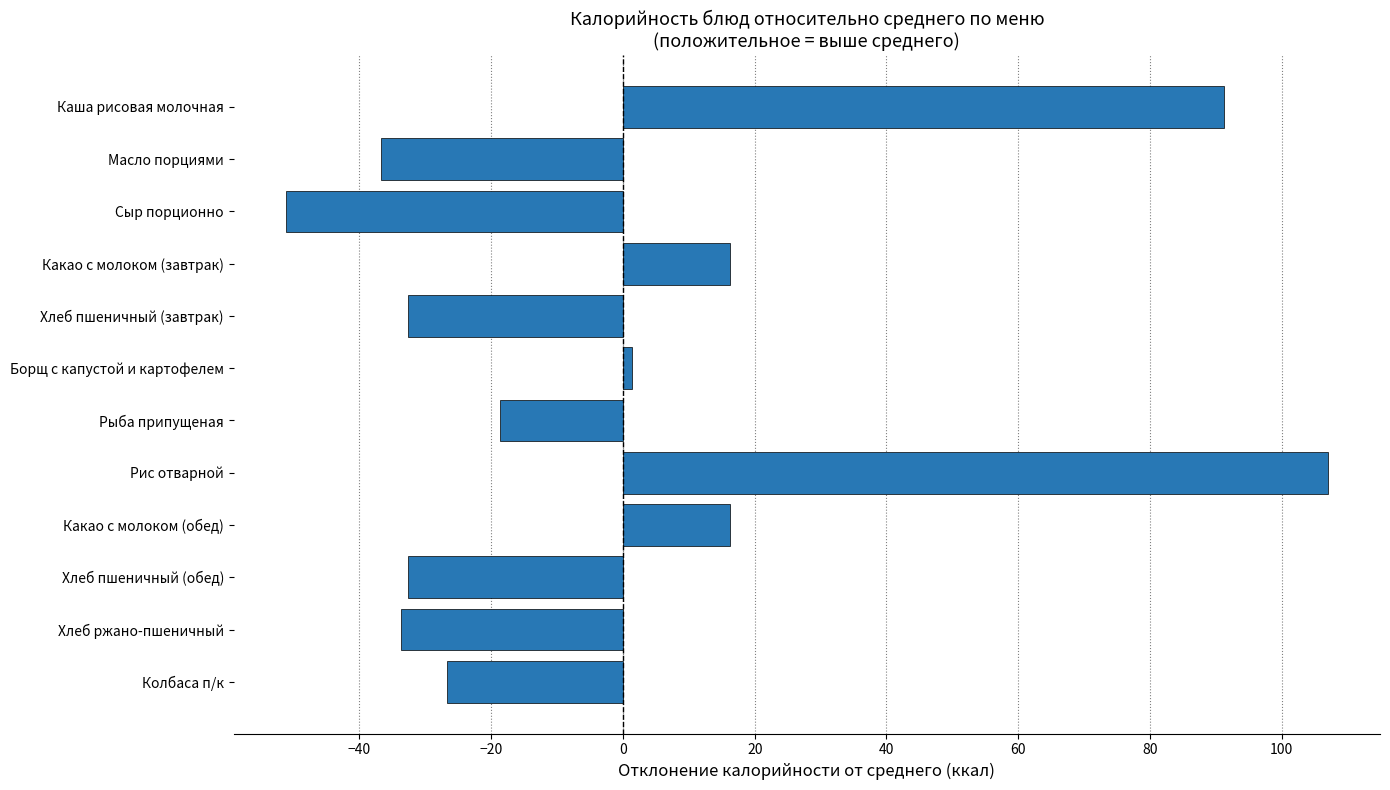

Between Хлеб пшеничный (обед) and Какао с молоком (обед), which is larger?

Какао с молоком (обед)